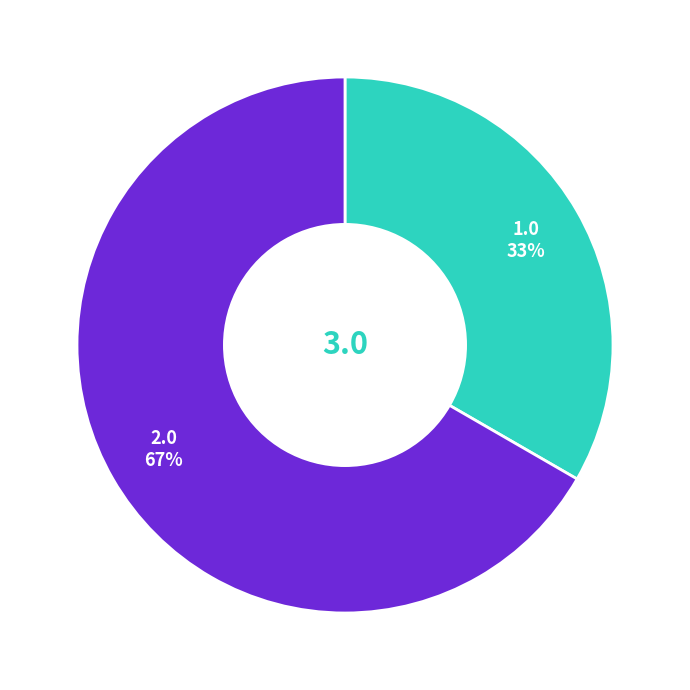

Is there any slice that represents more than half of the pie?

Yes